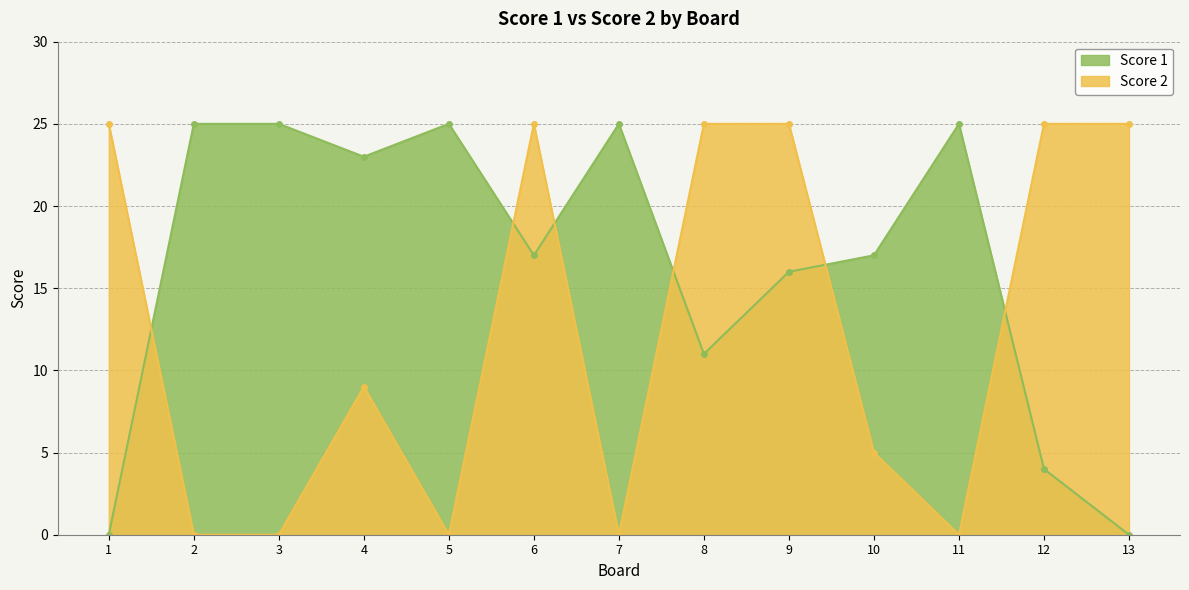

What is the value of the Score 2 point at the 6th from the left?

25